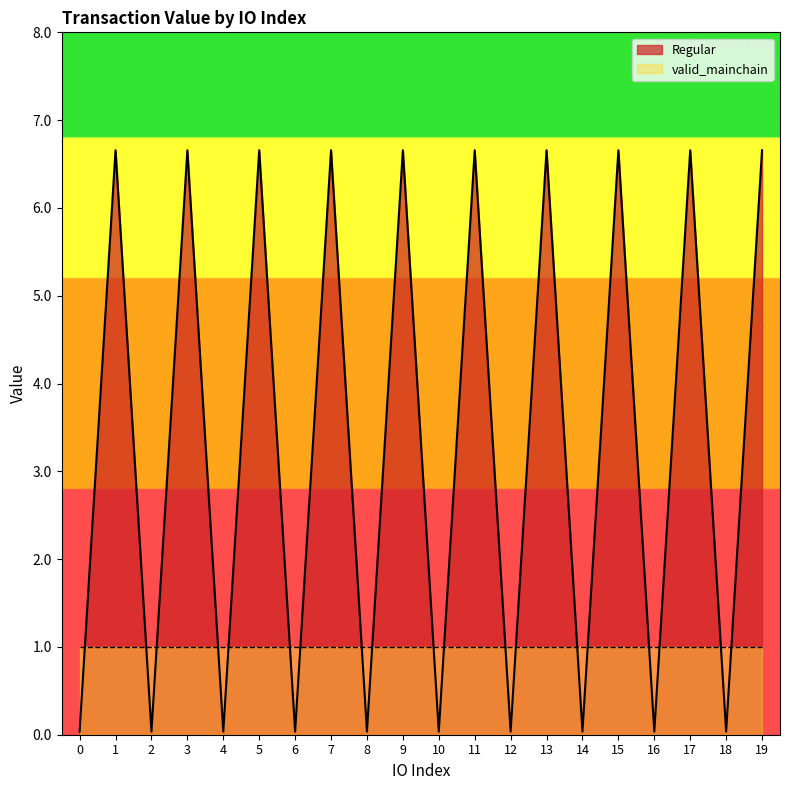

Is it true that the value at 11 is 6.7?

True